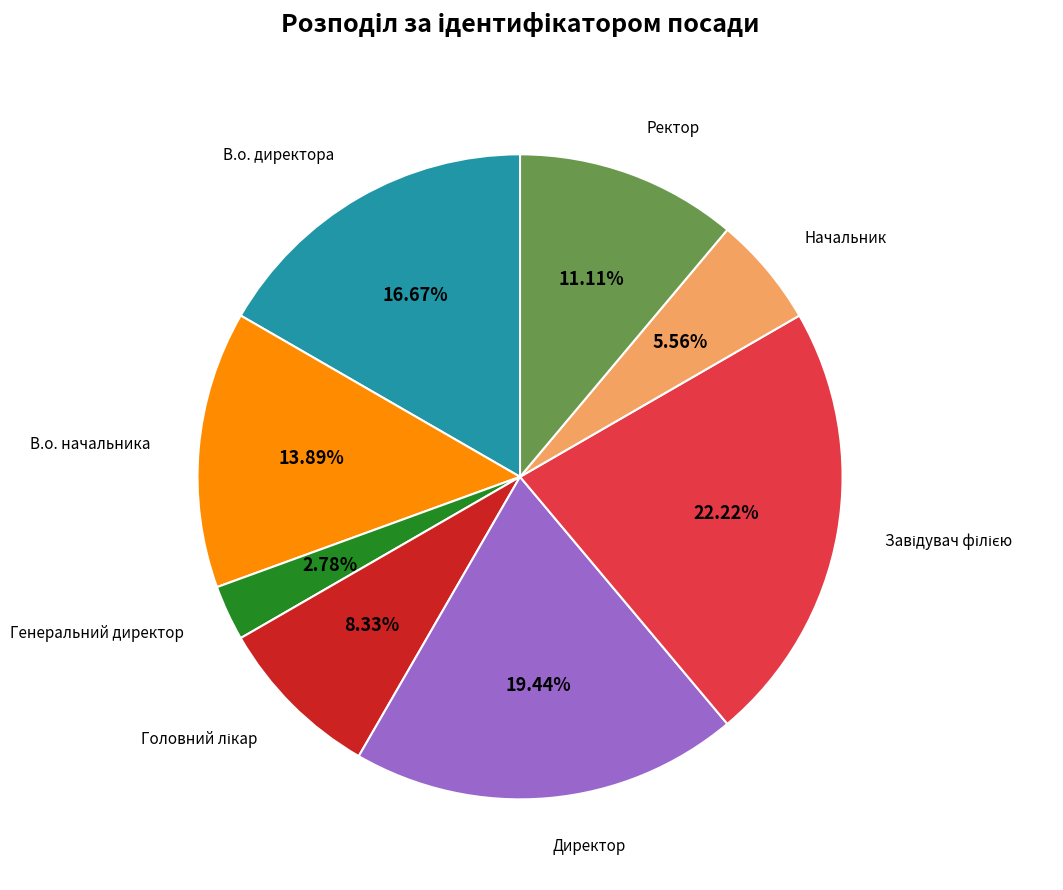

Is there a majority slice in this chart?

No